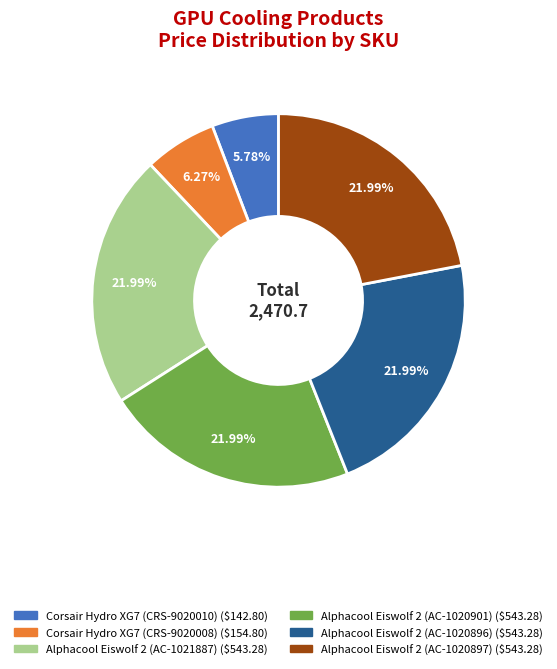

Do Alphacool Eiswolf 2 (AC-1020897) and Alphacool Eiswolf 2 (AC-1020896) together represent more than half of the pie?

No